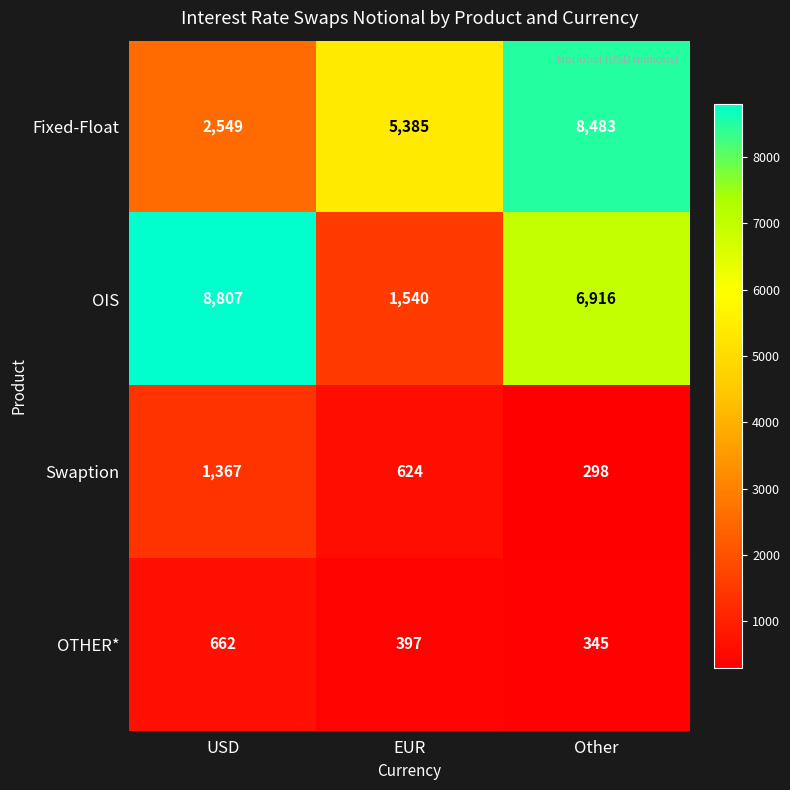

Which series has the widest spread of values?

OIS